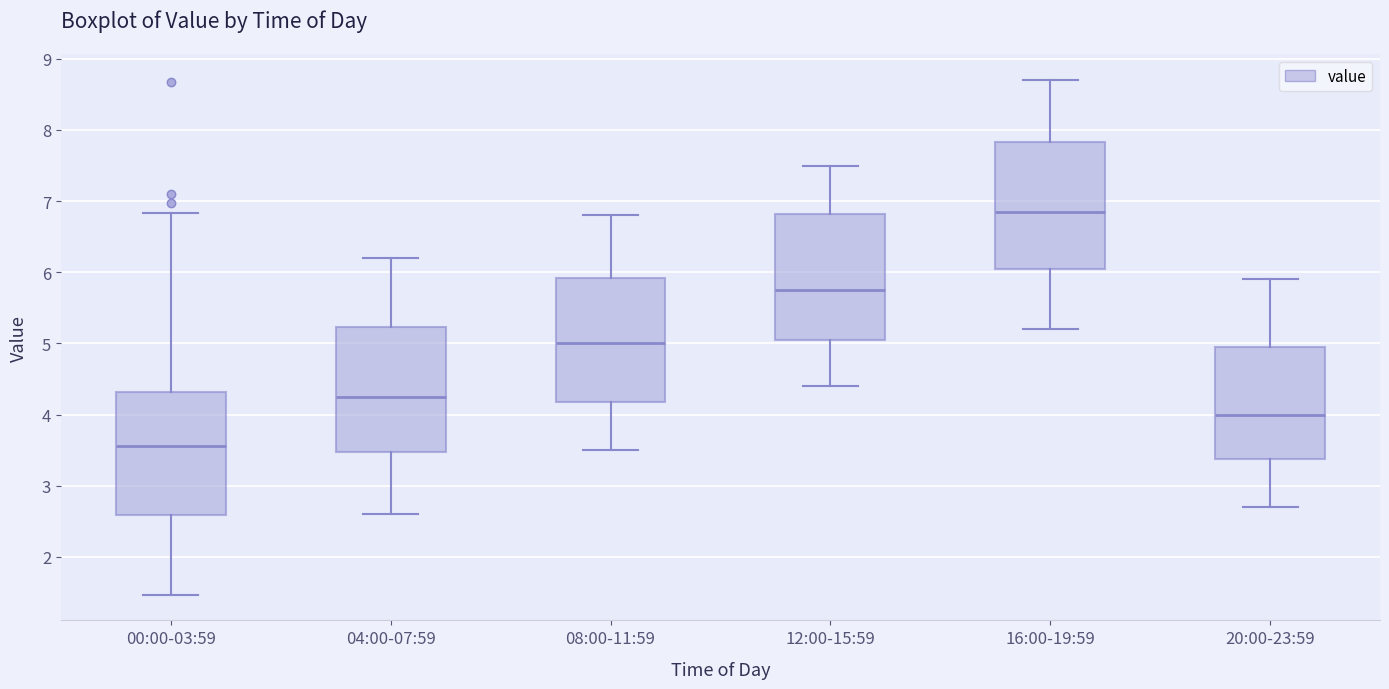

Where does the lower whisker of the box for 00:00-03:59 end on the y-axis? The values are not printed on the chart, so give them approximately, as read against the axis.

1.5